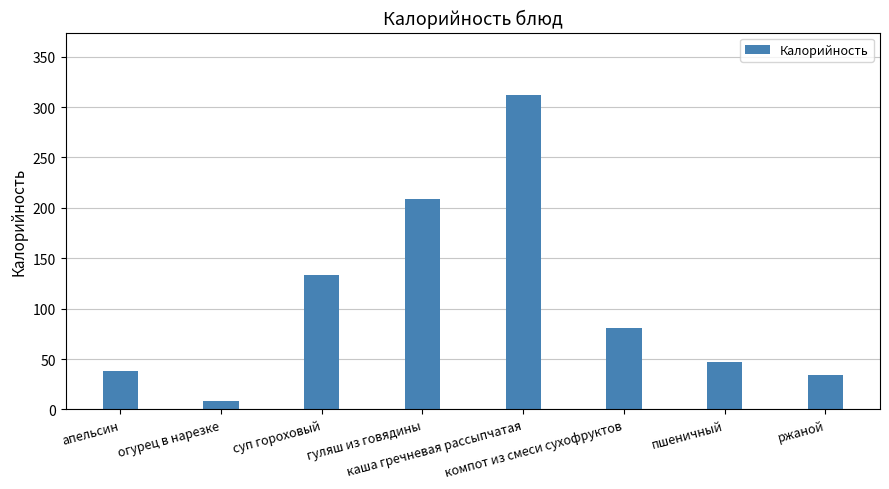

What is the sum of all values?

862.2